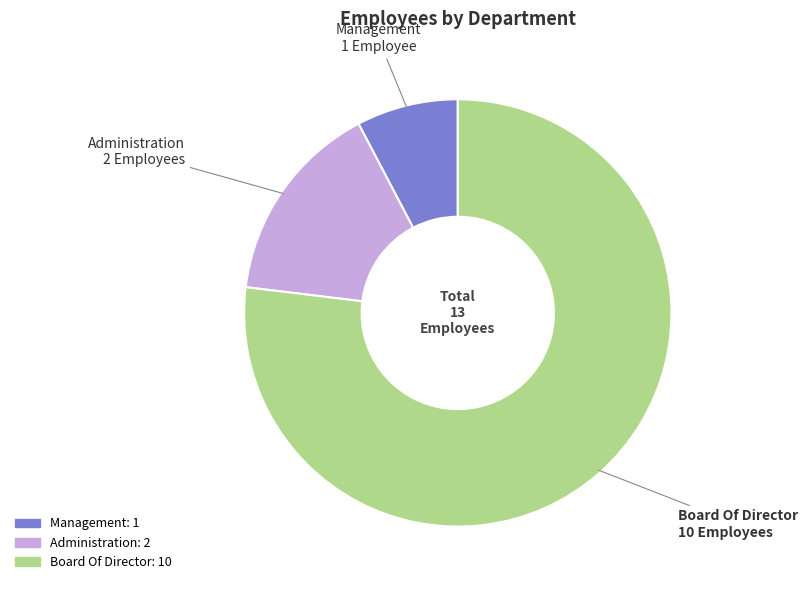

How many slices are in this pie chart?

3